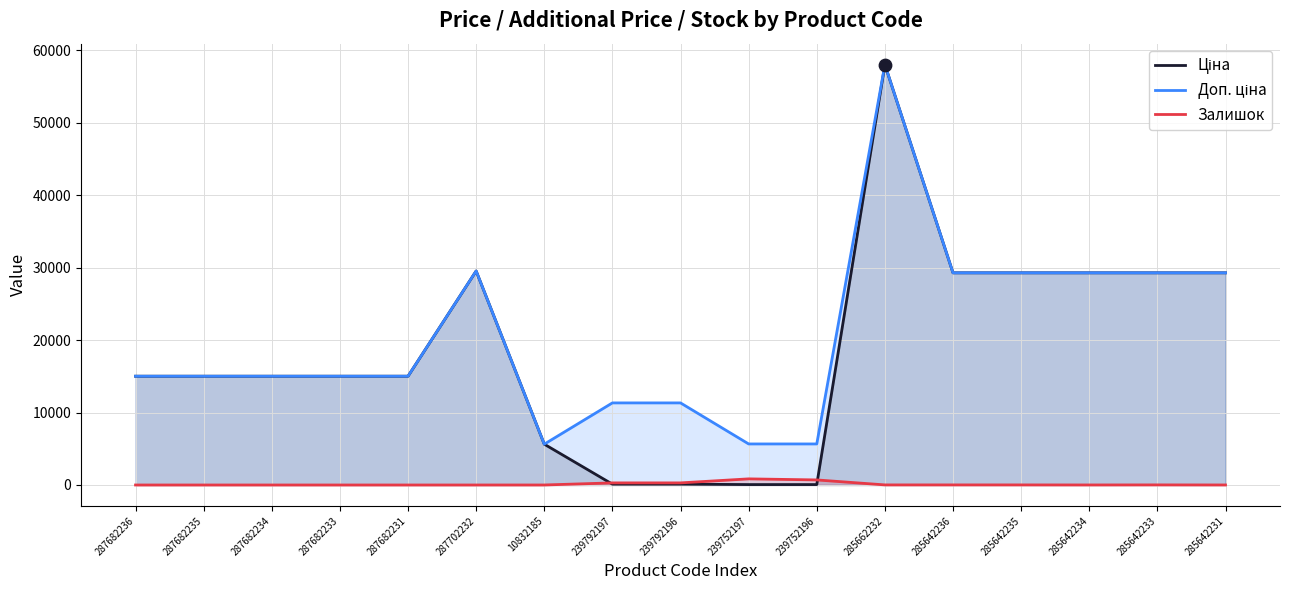

At how many categories does at least one series exceed 21372?

7